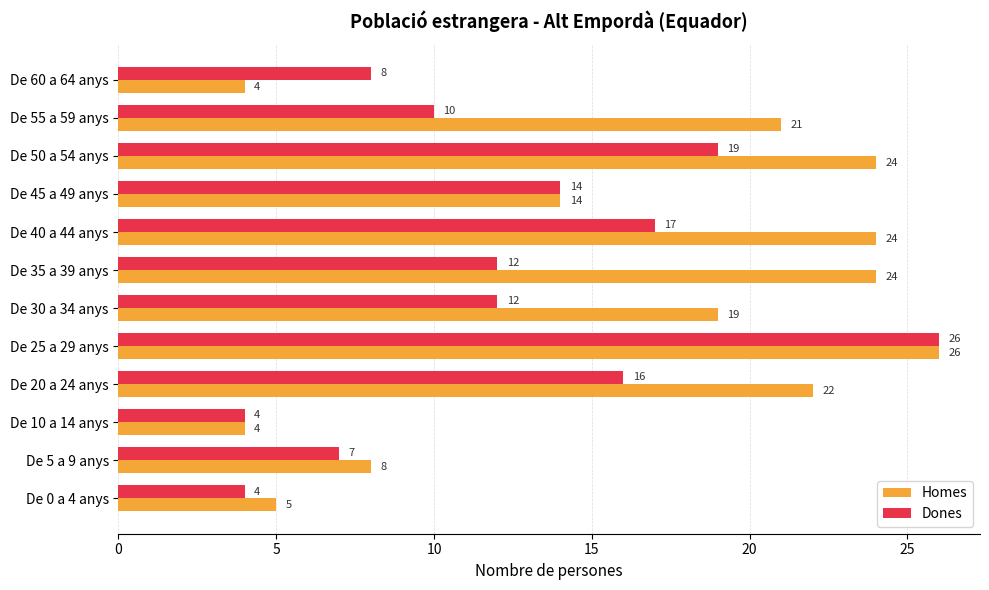

What is the sum of all Homes values?

195